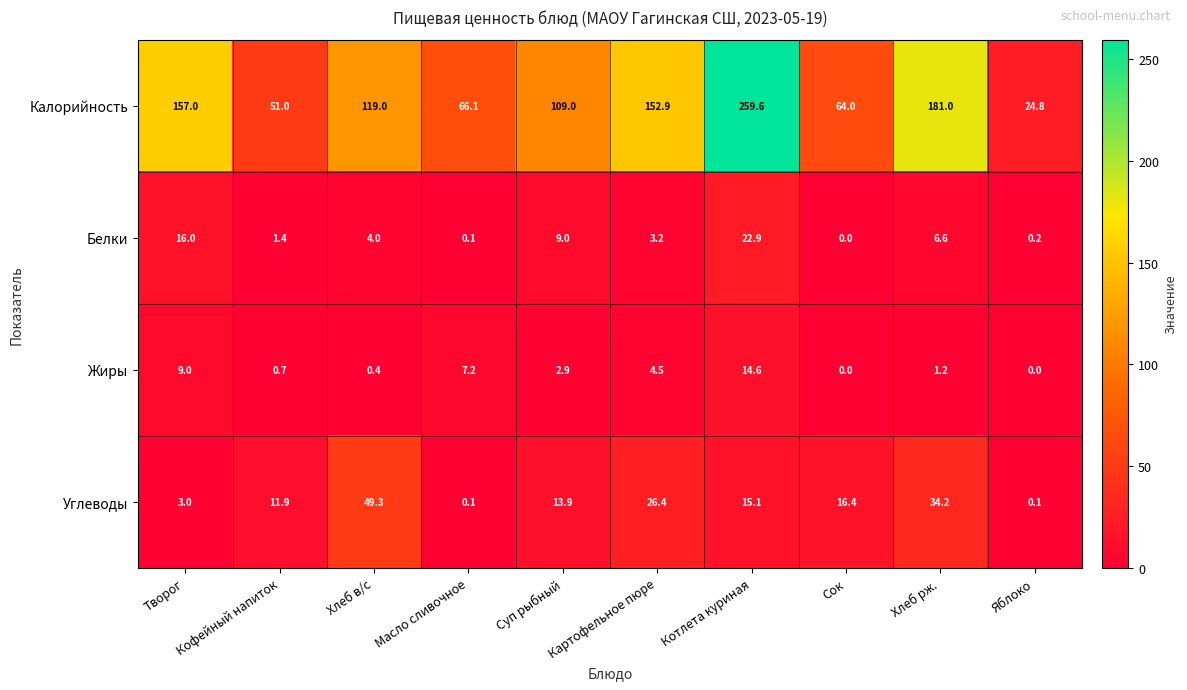

What is the difference between the maximum and minimum values in the Жиры series?

14.6